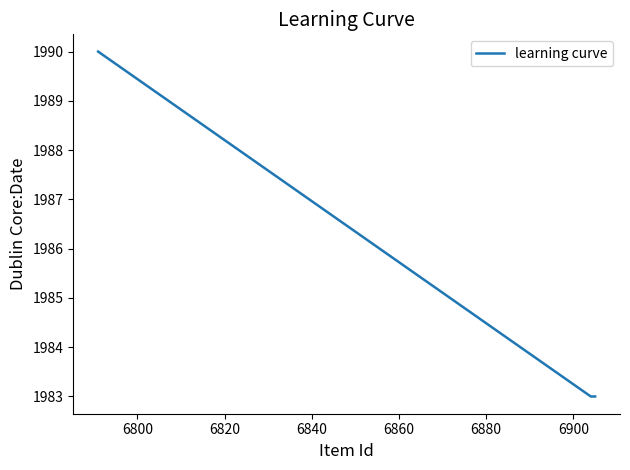

Does the chart have visible grid lines?

No